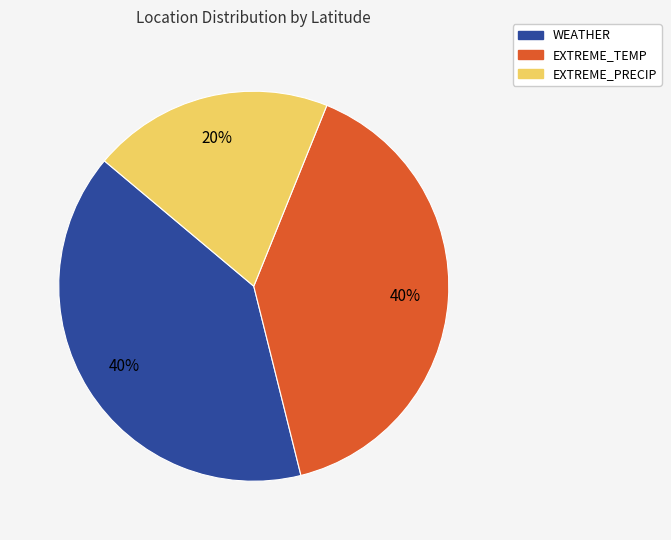

To the nearest percent, what is the difference between the largest and smallest slice percentages?

20%